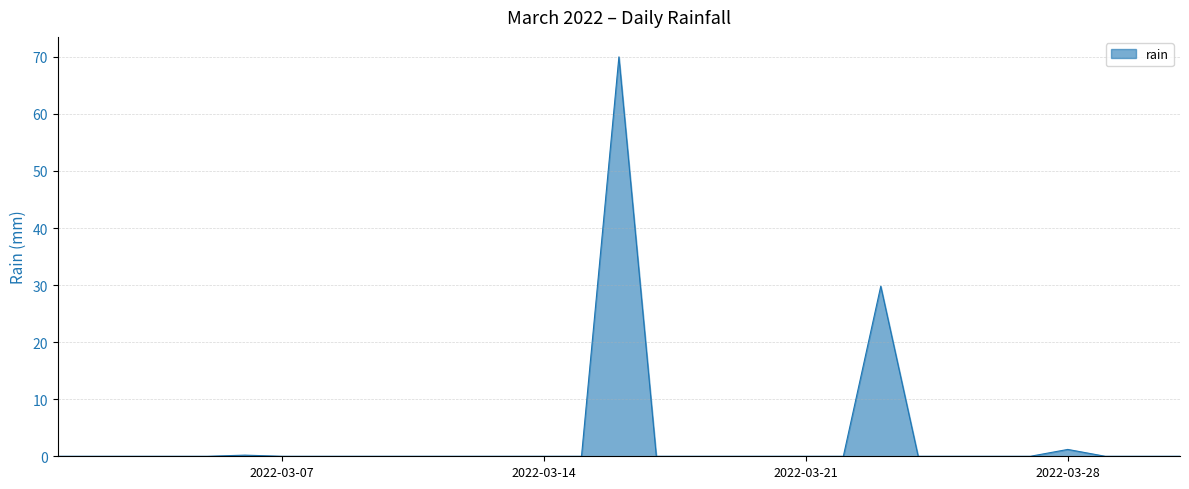

What is the average value?

3.3